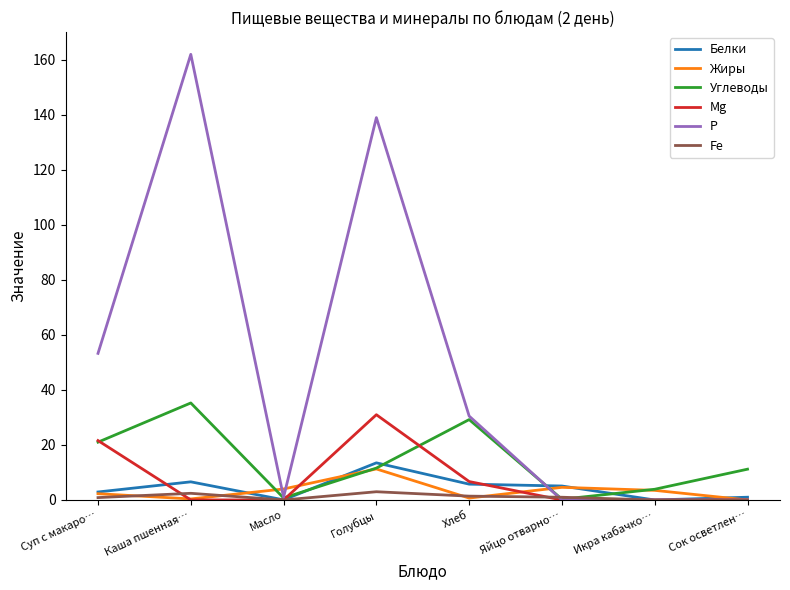

What is the maximum value shown in the chart?

162.0